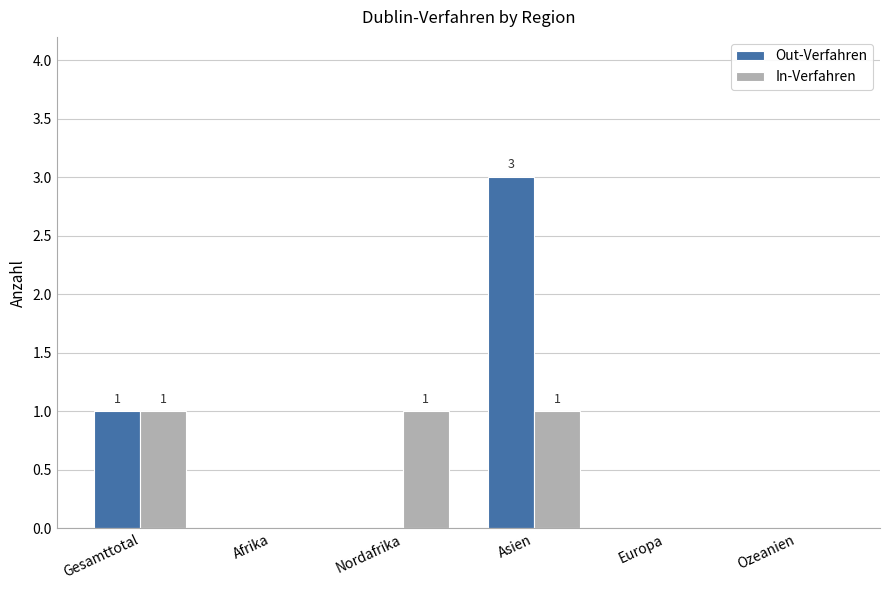

What is the sum of the Out-Verfahren values at Asien and Ozeanien?

3